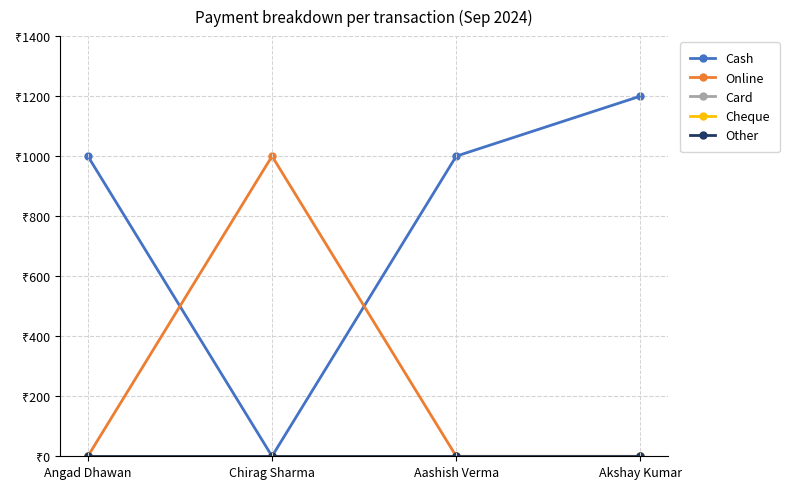

Between Chirag Sharma and Akshay Kumar, which series saw the biggest shift?

Cash